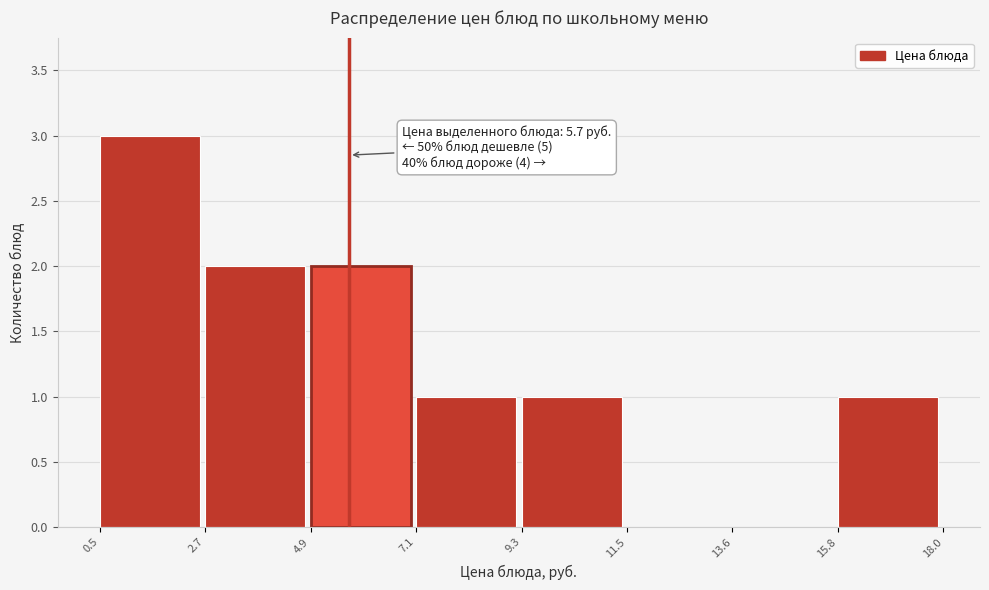

Over which range of the x-axis is the bar tallest?

0.5 to 2.7